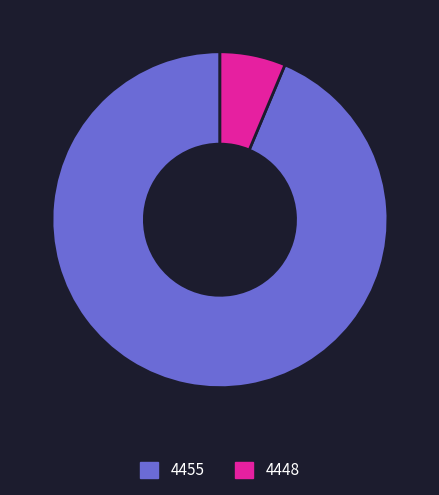

Is there a majority slice in this chart?

Yes